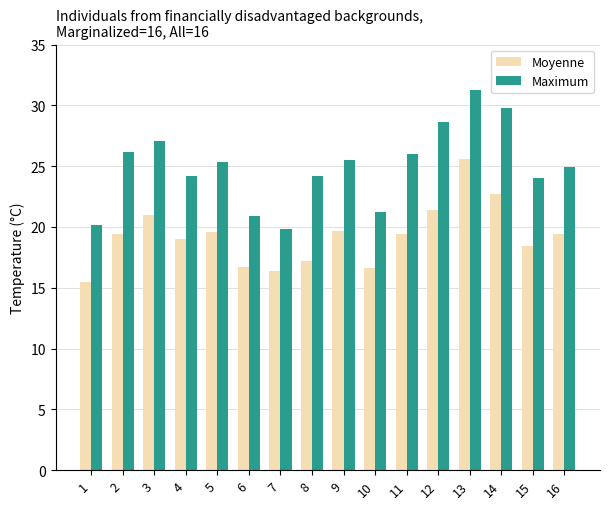

The Moyenne series shows 19.0 at 4. True or false?

True